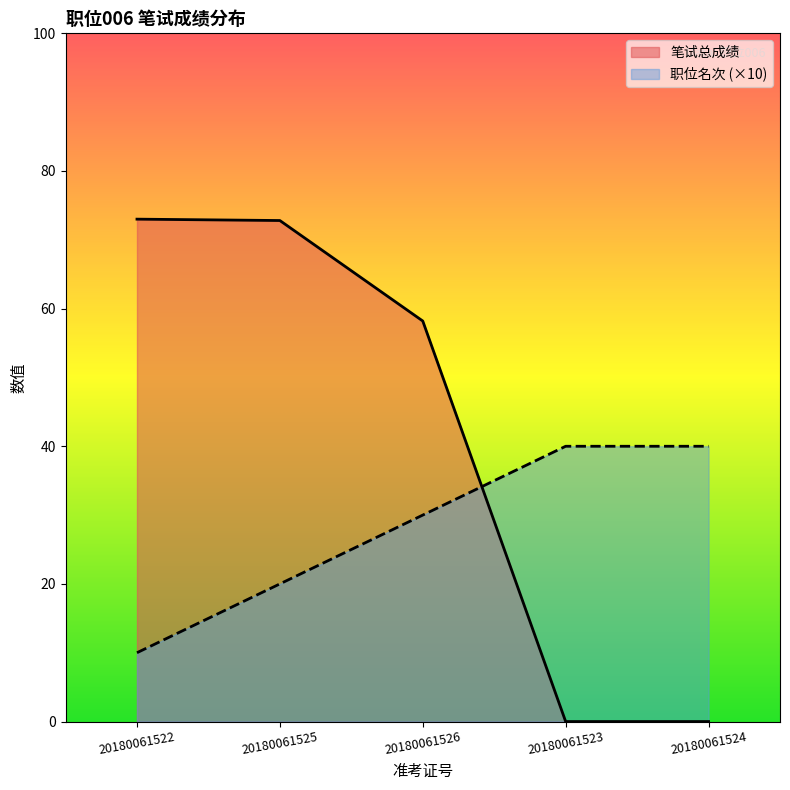

Count the number of data series in this chart.

2